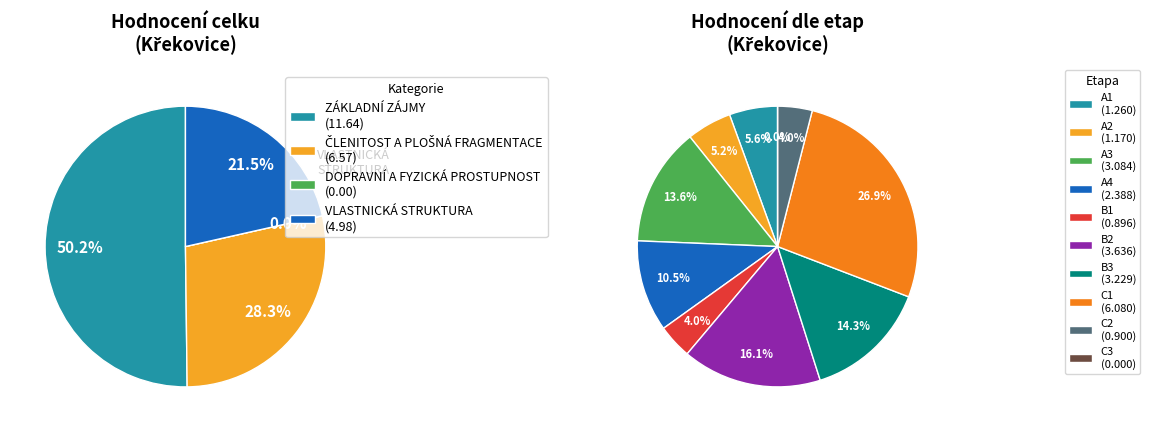

How many segments does this pie chart have?

4